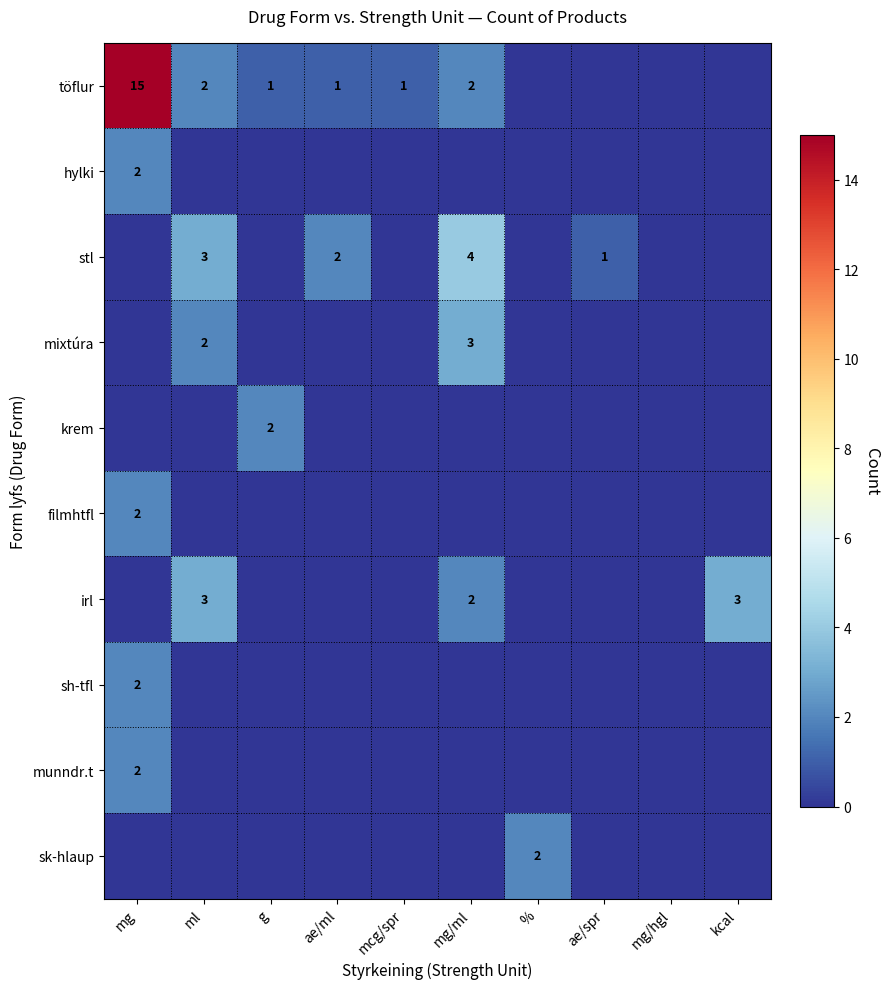

List the series in order of their peak value, lowest first.

hylki, krem, filmhtfl, sh-tfl, munndr.t, sk-hlaup, mixtúra, irl, stl, töflur